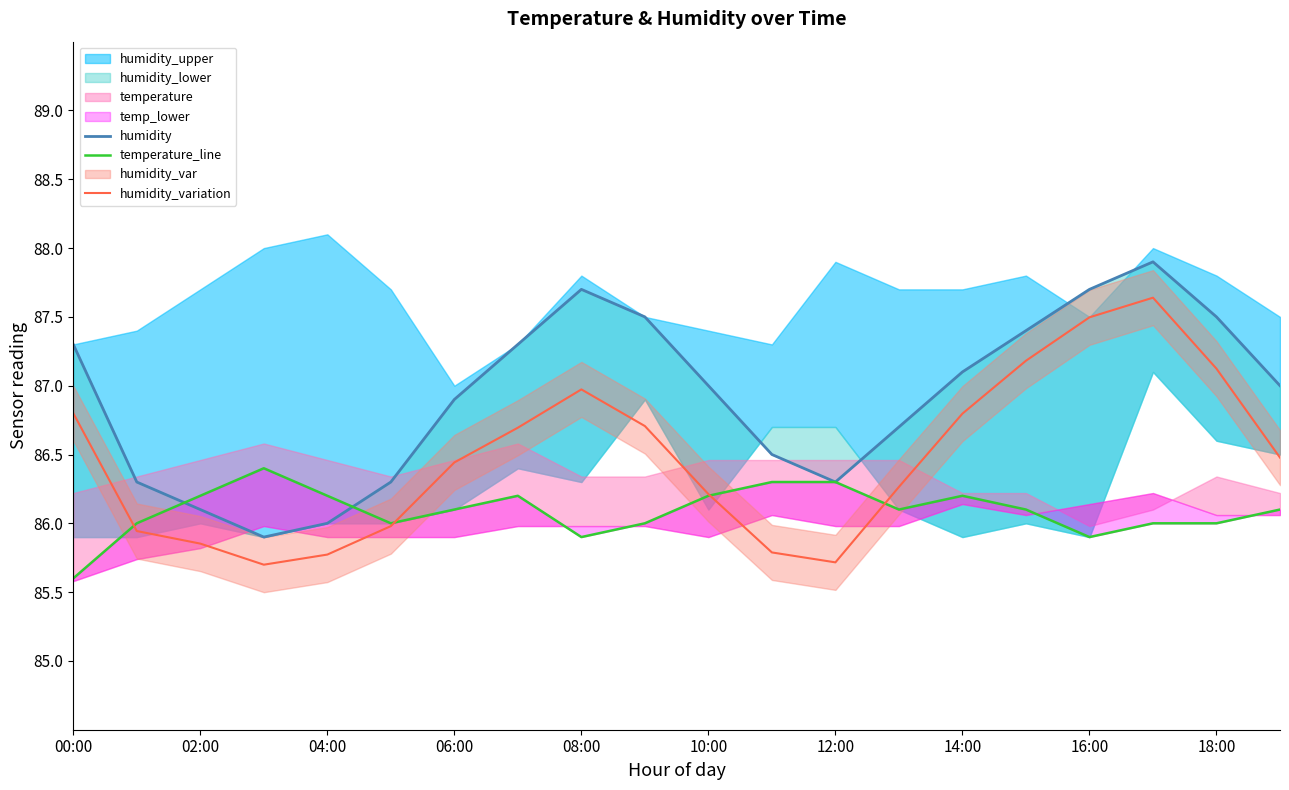

Which category has the highest value across all series?

17